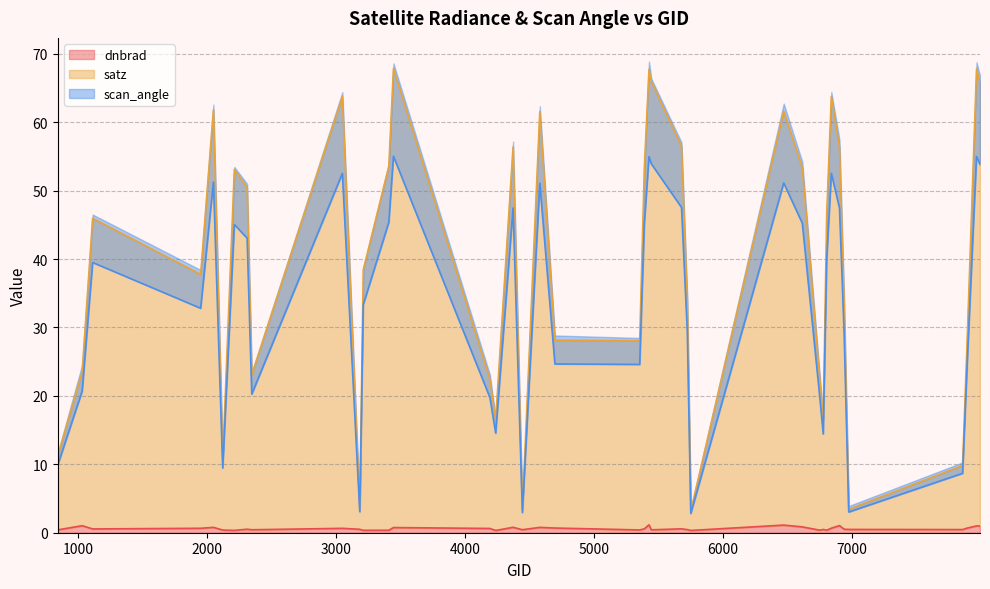

Reading left to right, list all the values displayed in this chart.

dnbrad: 0.4	1.0	0.6	0.6	0.8	0.4	0.3	0.5	0.4	0.6	0.5	0.4	0.4	0.8	0.6	0.3	0.8	0.4	0.8	0.7	0.4	0.6	1.2	0.4	0.6	0.5	0.3	1.1	0.9	0.4	0.5	0.4	0.7	1.0	0.5	0.5	0.5	0.7	1.0	1.0
satz: 11.2	23.6	46.0	37.8	61.8	10.7	53.1	50.5	23.0	63.8	3.5	38.4	53.6	67.8	22.5	16.5	56.4	3.3	61.6	28.1	28.1	53.3	67.7	66.0	56.5	33.7	3.2	61.6	53.4	22.6	16.4	46.6	63.8	56.4	33.5	3.4	9.8	28.4	67.8	65.8
scan_angle: 9.9	20.7	39.5	32.8	51.3	9.5	45.1	43.1	20.3	52.5	3.1	33.3	45.4	55.0	19.8	14.6	47.5	2.9	51.1	24.7	24.6	45.2	55.0	53.9	47.5	29.4	2.8	51.1	45.2	19.9	14.4	40.0	52.5	47.5	29.2	3.0	8.7	24.9	55.0	53.8